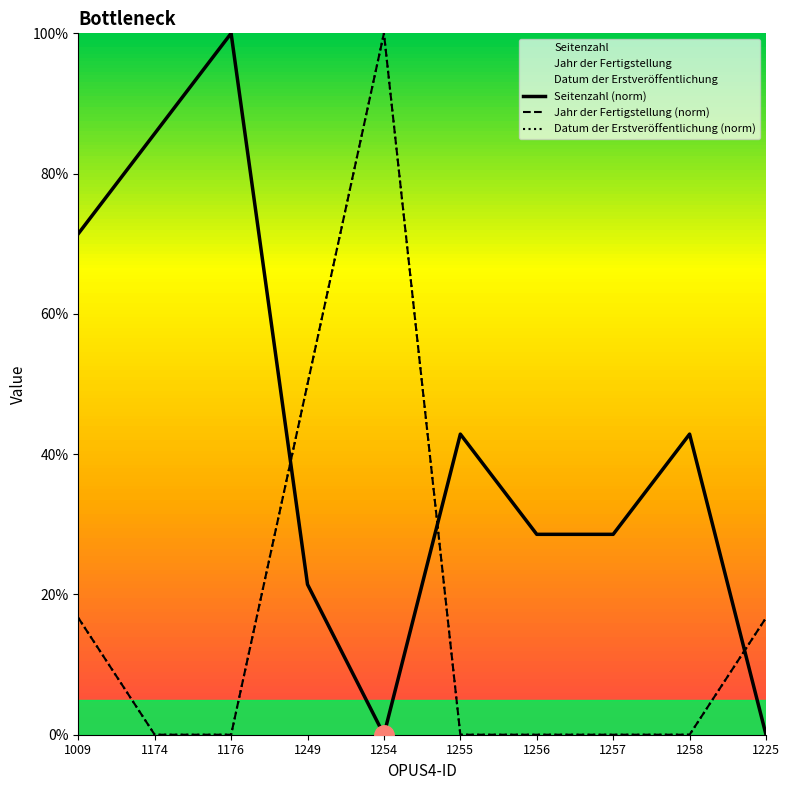

Between 1176 and 1255, which series saw the biggest shift?

Seitenzahl